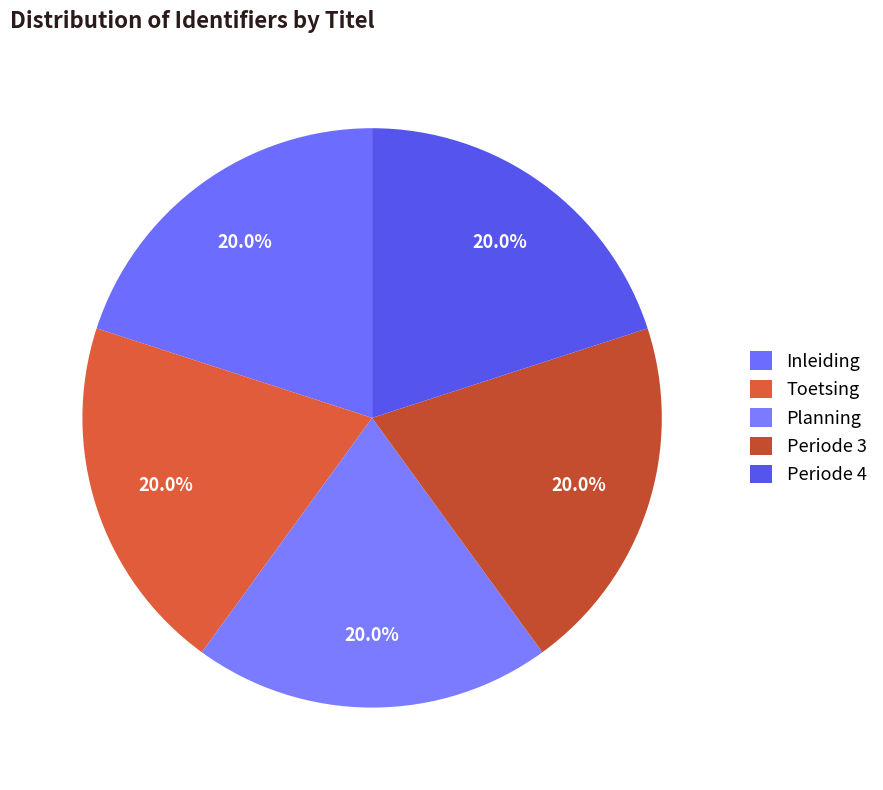

How many slices are in this pie chart?

5